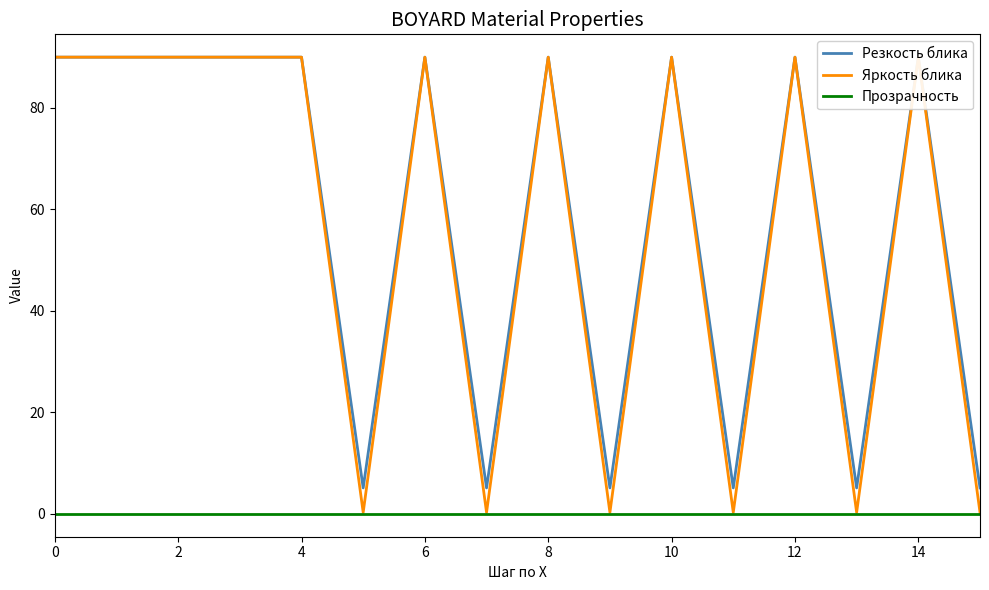

At which category does Резкость блика reach its first local peak?

12